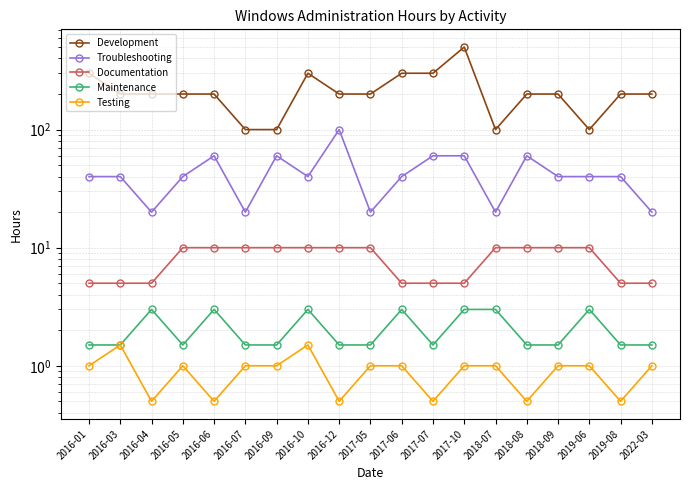

What are all the series names shown in the legend?

Development, Troubleshooting, Documentation, Maintenance, Testing